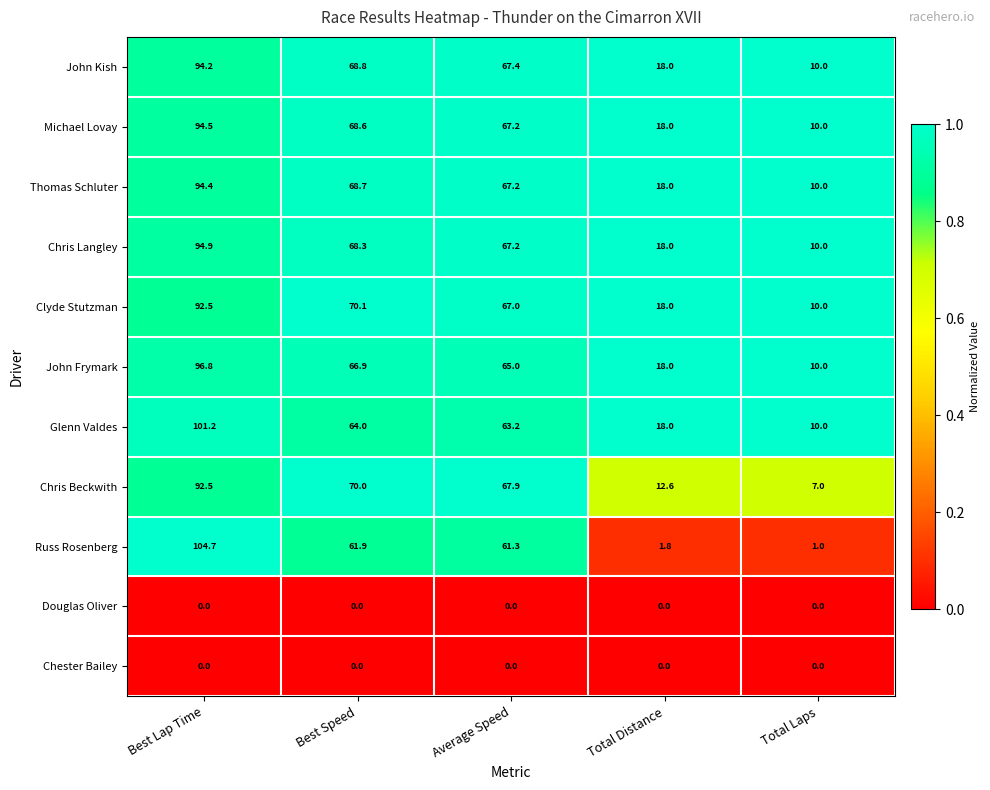

Between Best Speed and Total Laps, which series saw the biggest shift?

Chris Beckwith